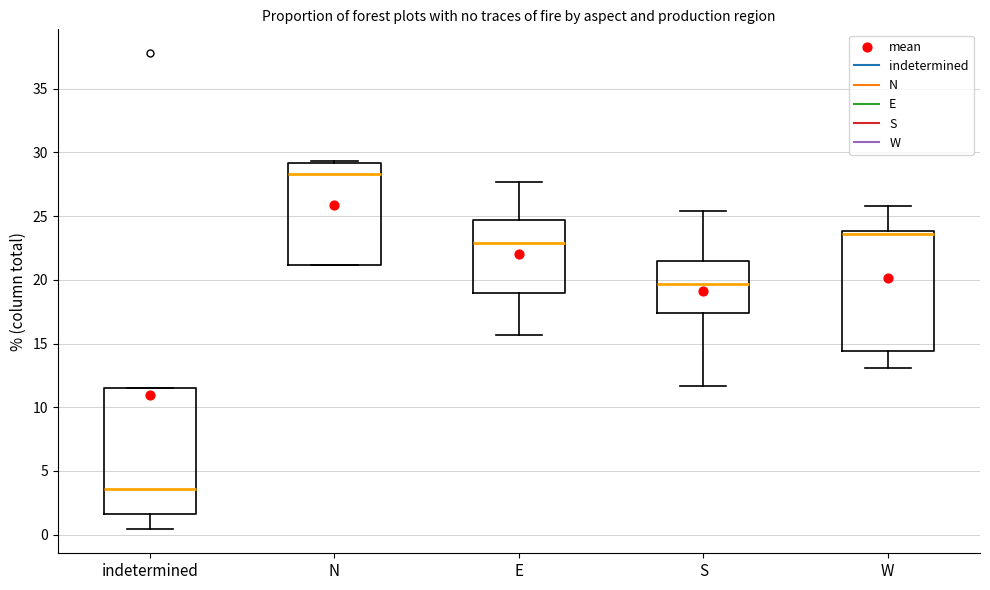

Which box has the highest median line?

N